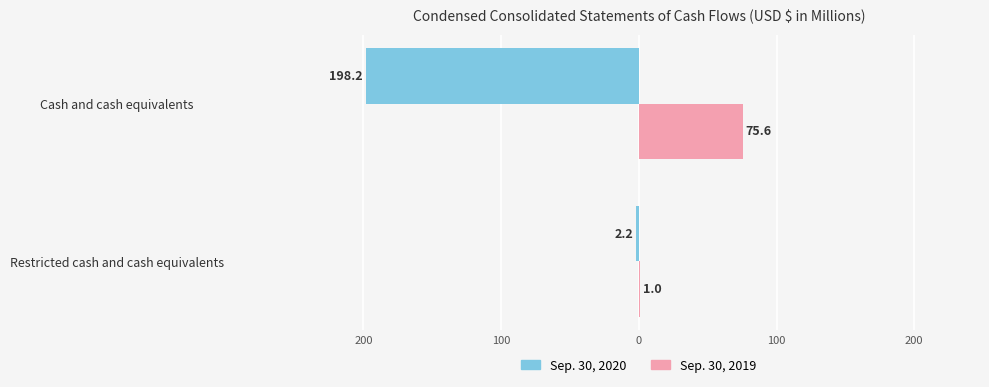

At how many categories does at least one series exceed 14?

1